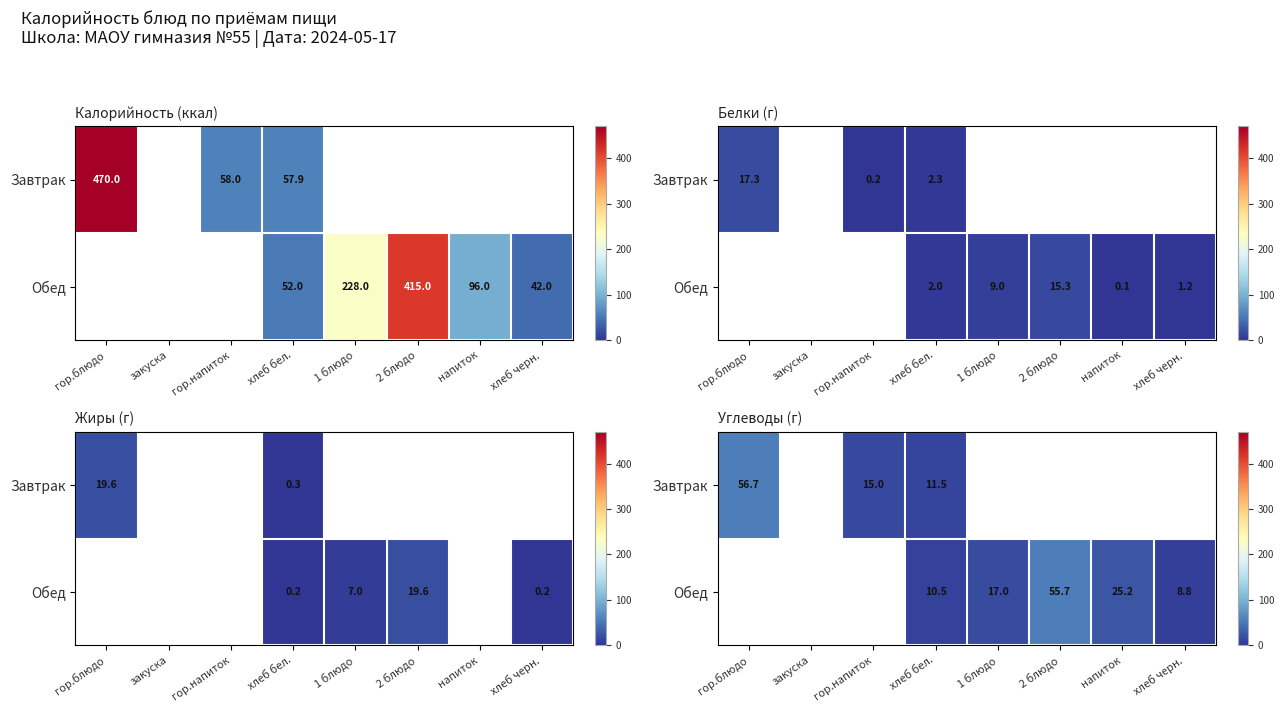

Which has a higher value, 1 блюдо or 2 блюдо?

2 блюдо